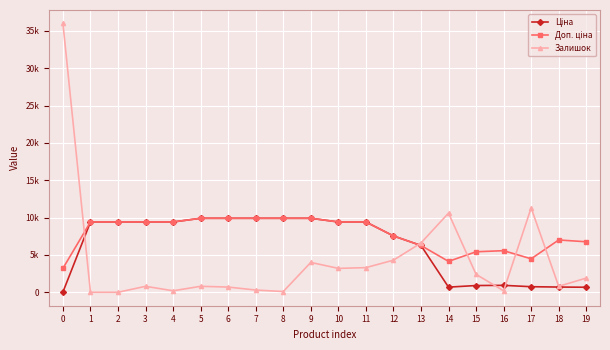

Does the chart have visible grid lines?

Yes